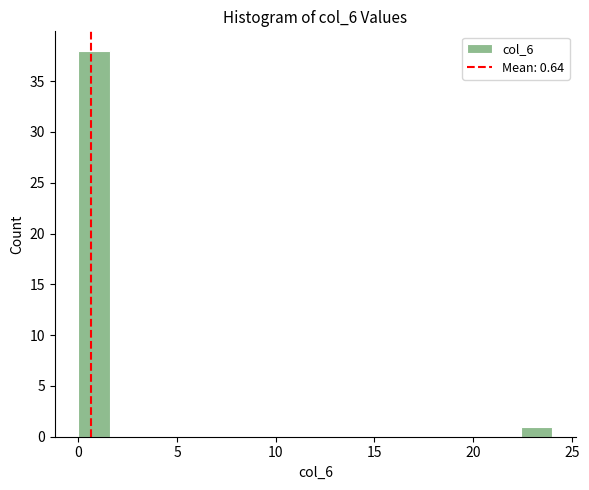

Read against the x-axis, roughly where is the centre of the tallest bar?

1.0